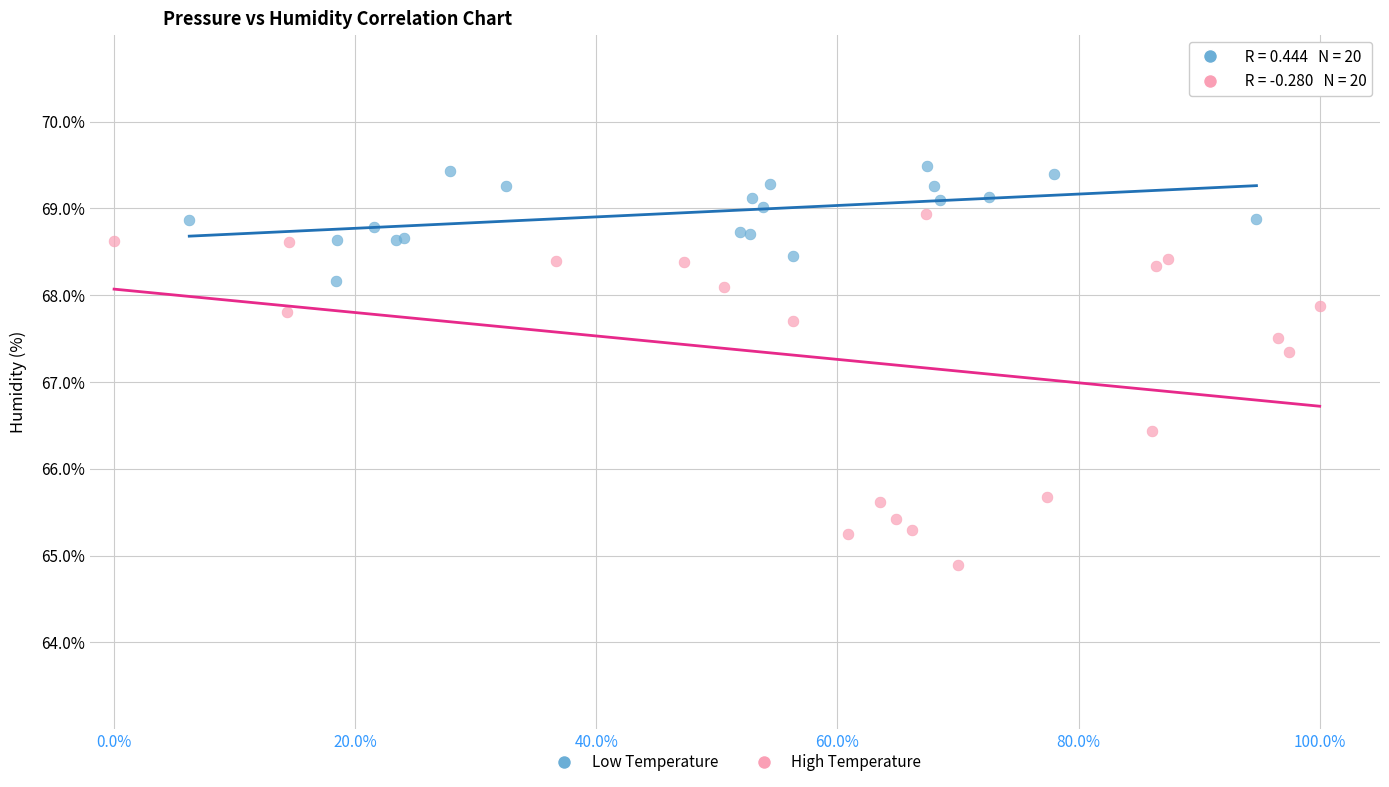

Which series contains the highest Y value?

Low Temperature